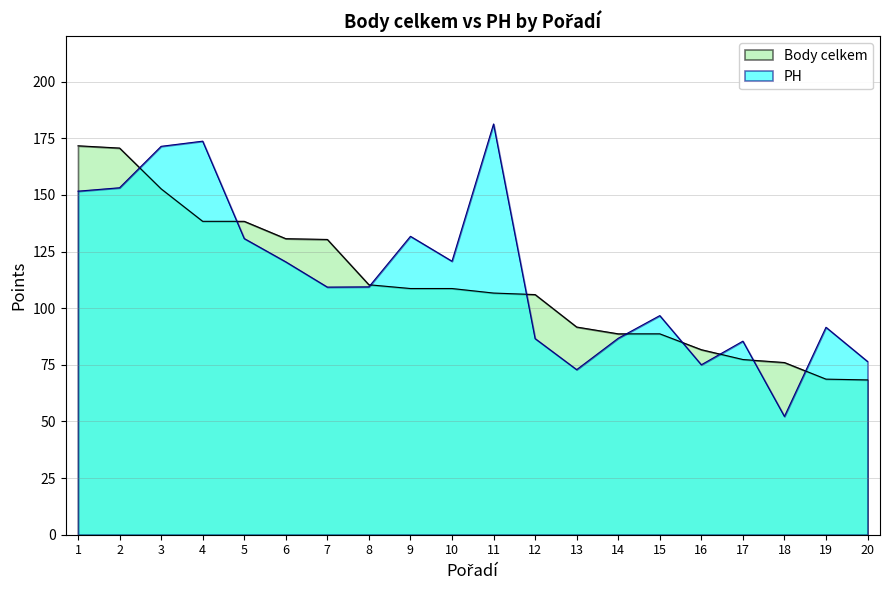

What is the average value of the PH series?

113.9